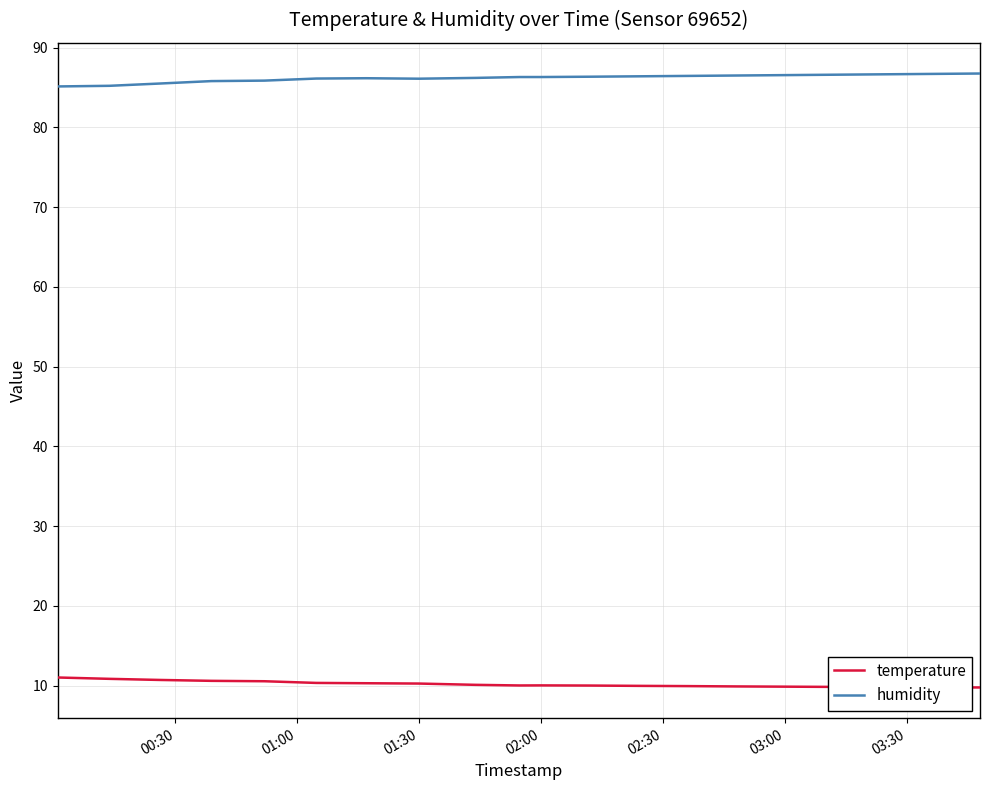

List the series in order of their overall mean, highest first.

humidity, temperature